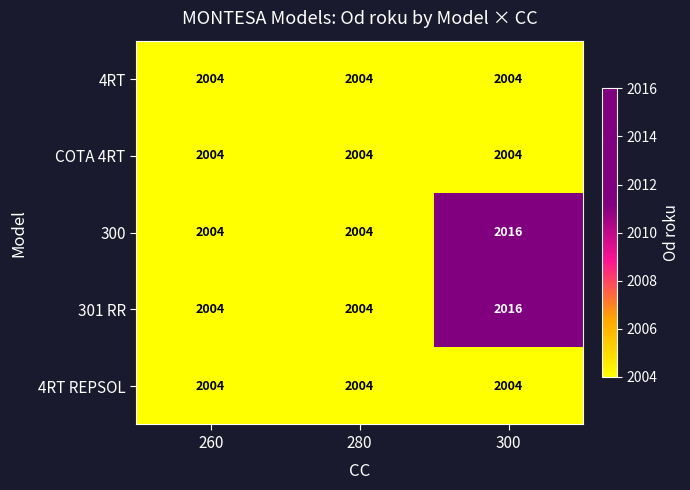

What is the average value of the 4RT series?

2004